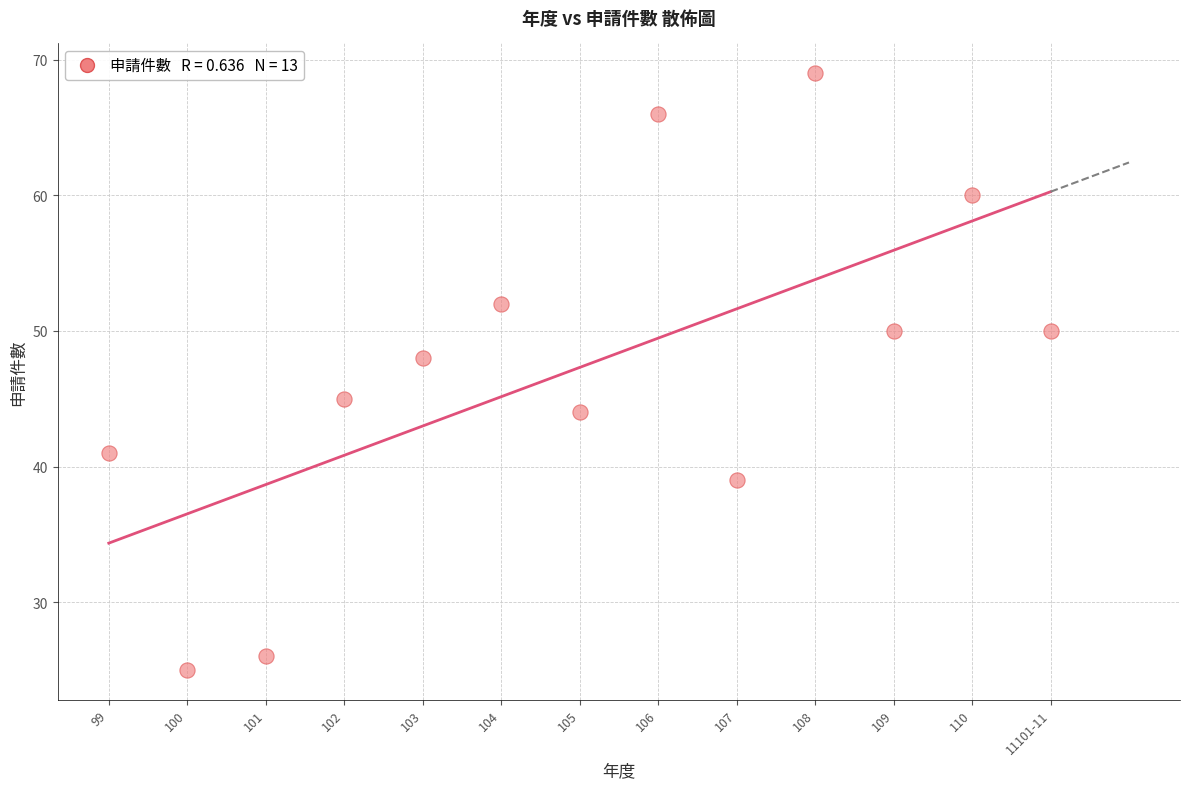

What Y value in the scatter plot is closest to 47?

48